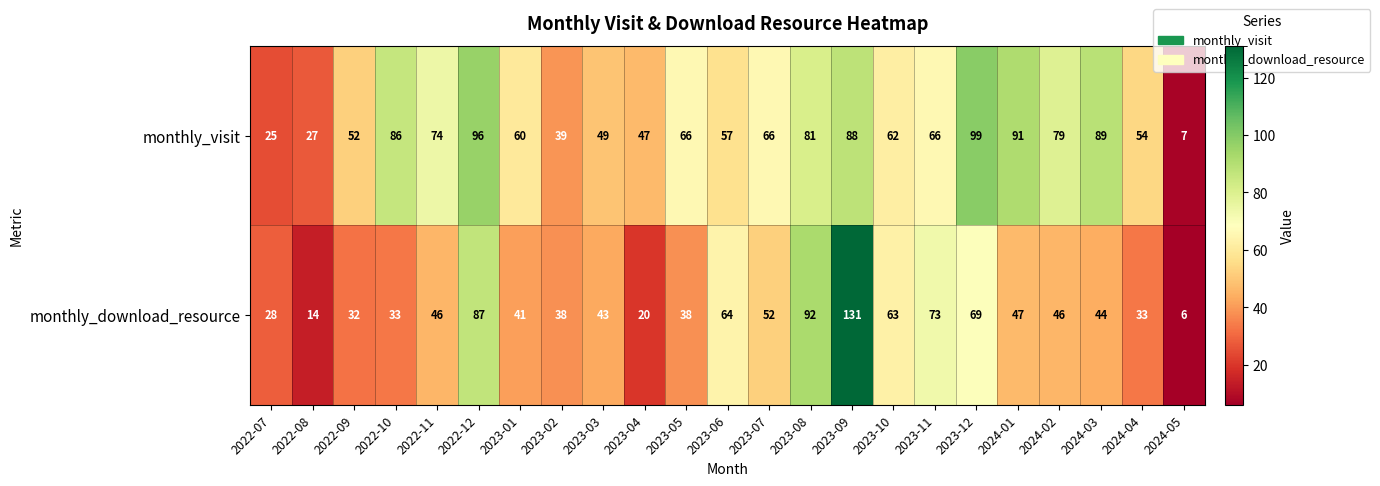

List the series in order of their overall mean, lowest first.

monthly_download_resource, monthly_visit